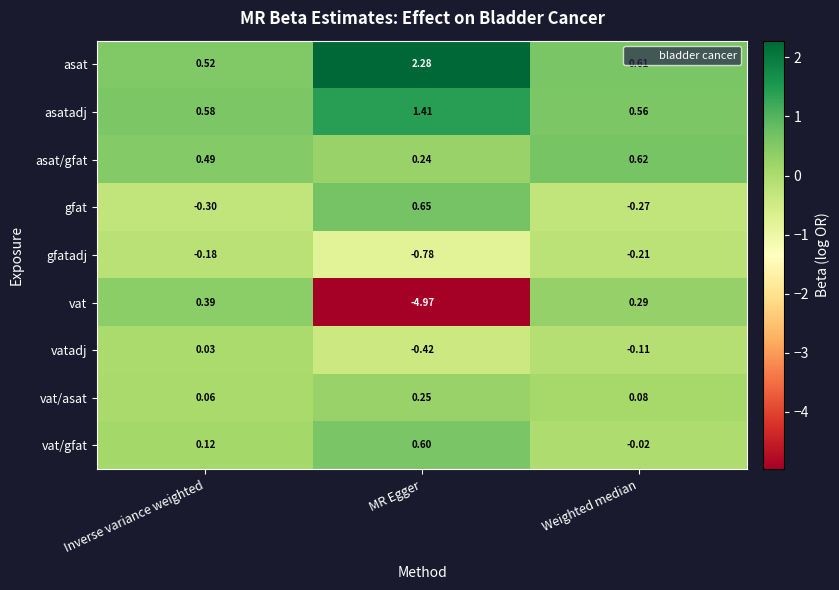

Which series has the widest spread of values?

vat